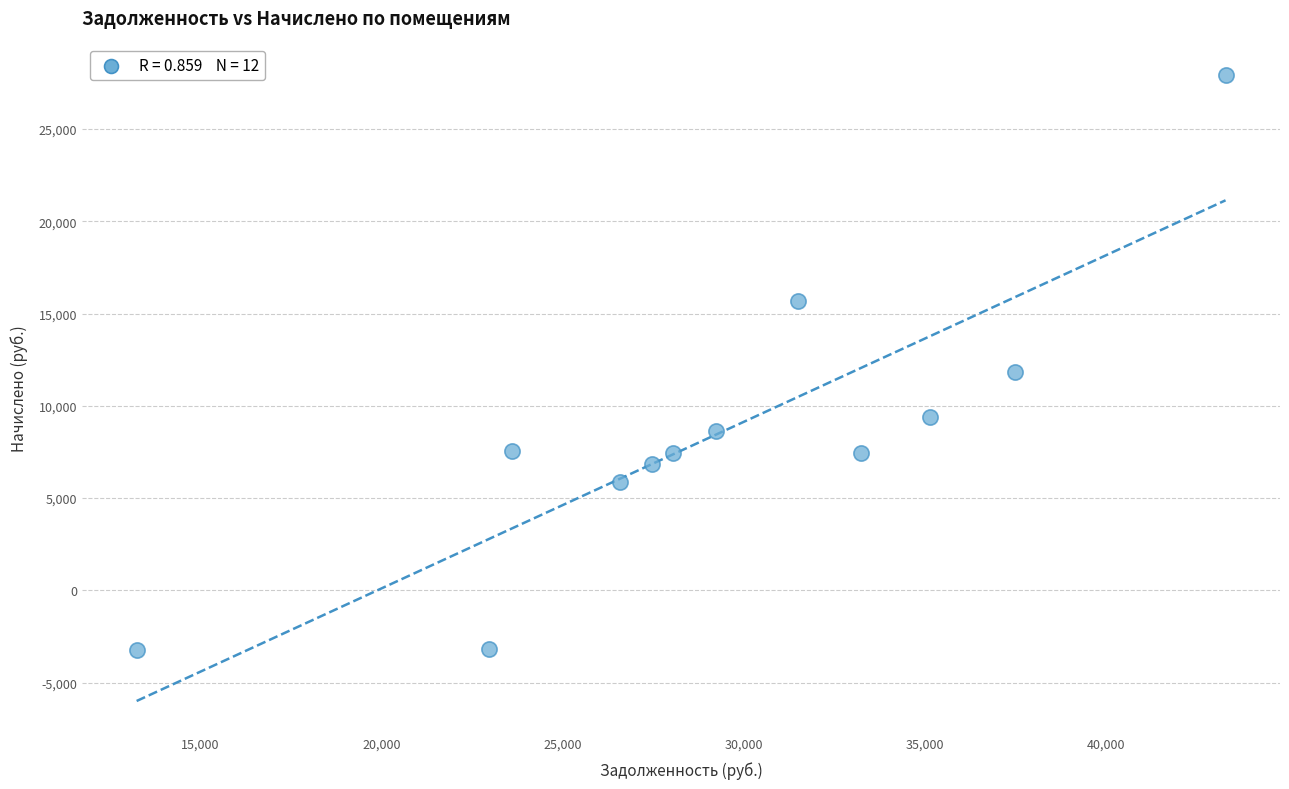

What is the range of X values (max minus min)?

30068.9